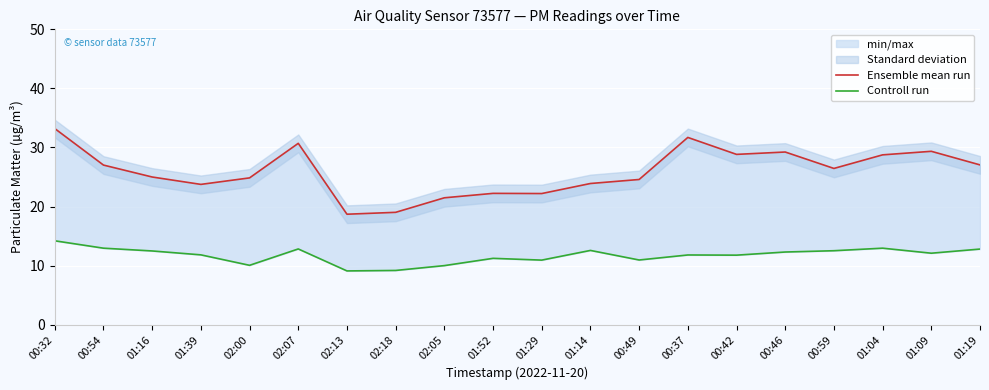

What is the label of the 5th point from the left?

02:00